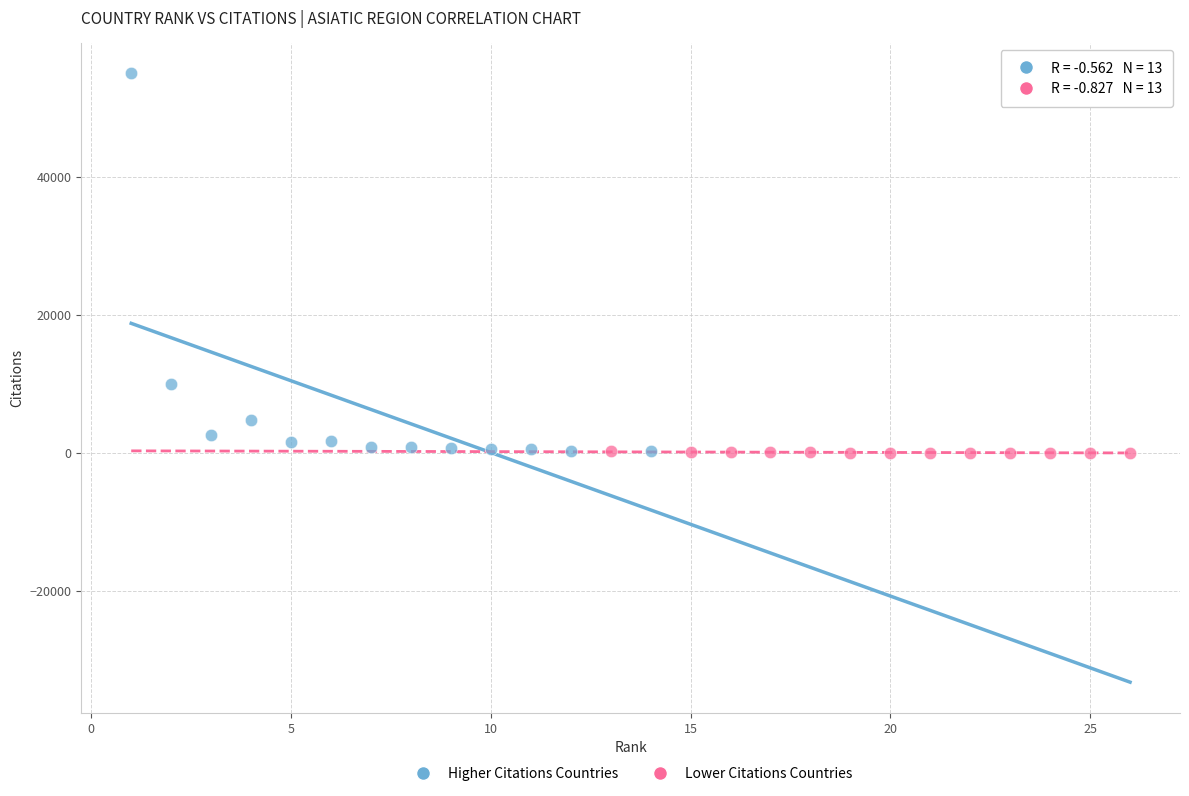

Which series reaches the maximum Y coordinate?

Higher Citations Countries